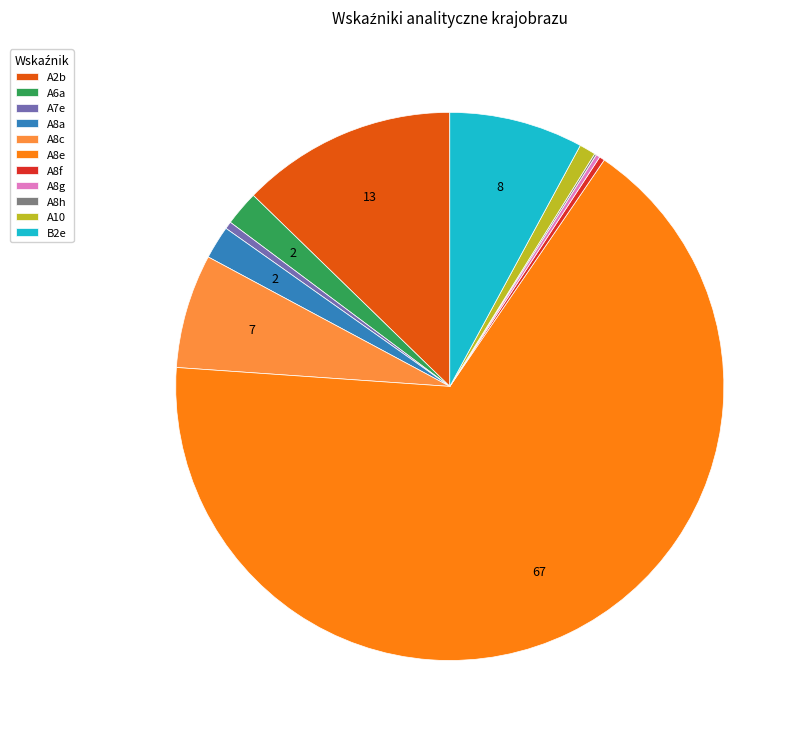

Between A2b and A7e, which is larger?

A2b